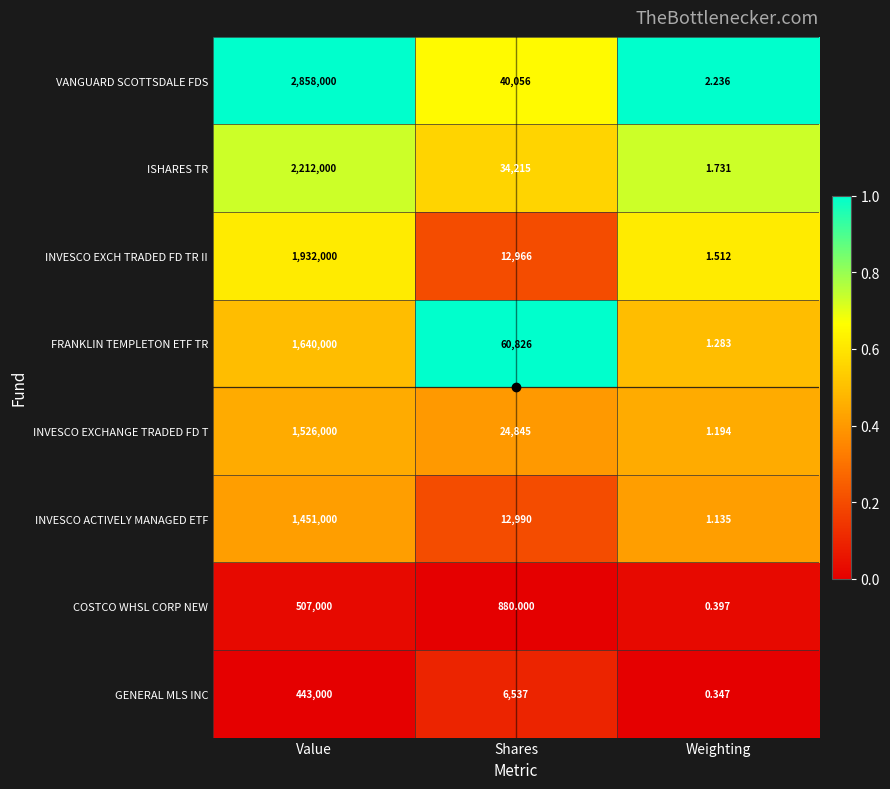

At which category is the sum across all series the highest?

Value